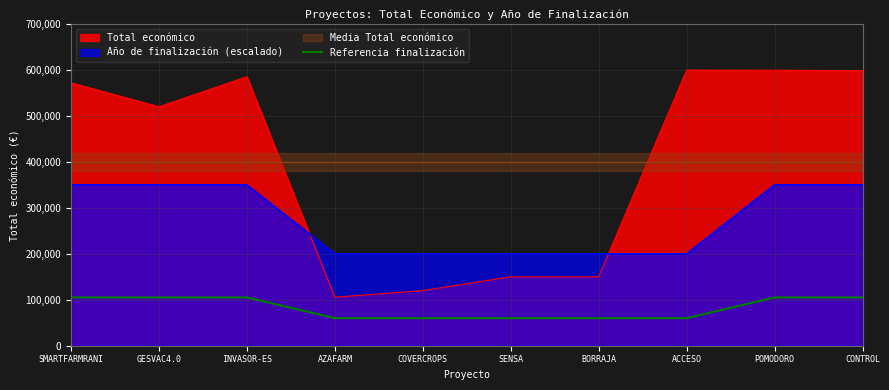

How many values are between 60000 and 105000?

10